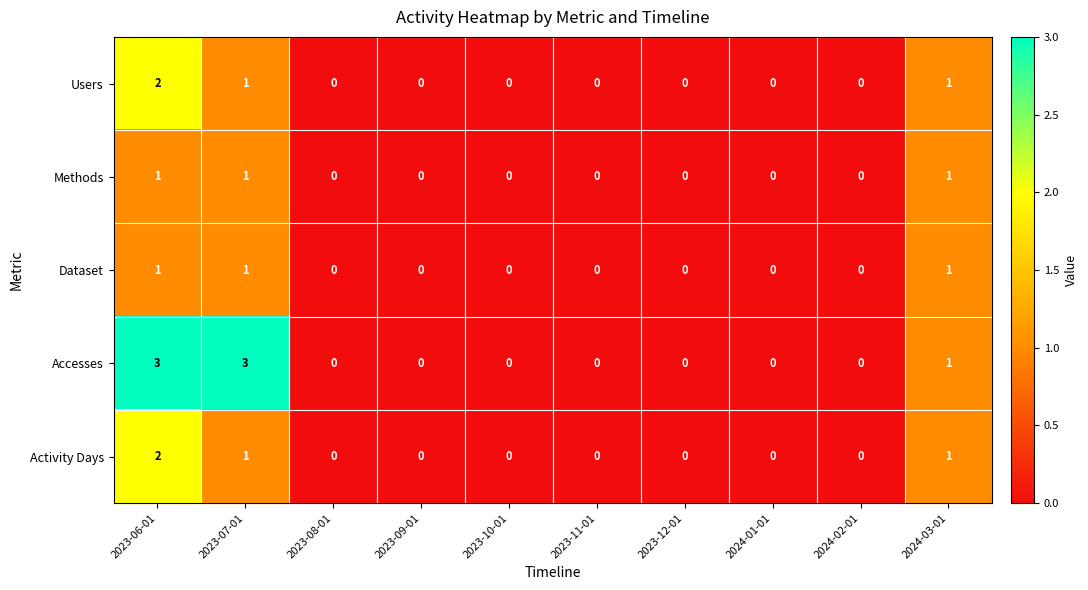

The Dataset series shows 0 at 2023-11-01. True or false?

True